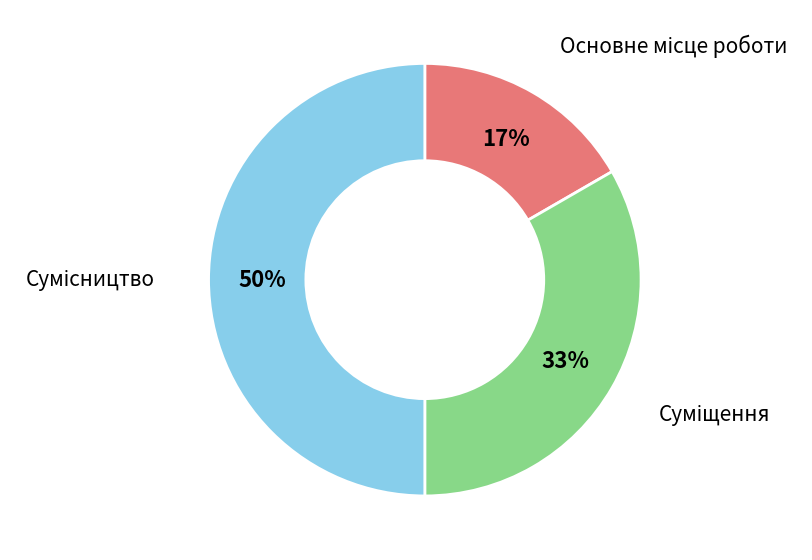

To the nearest percent, what is the difference between the largest and smallest slice percentages?

33%